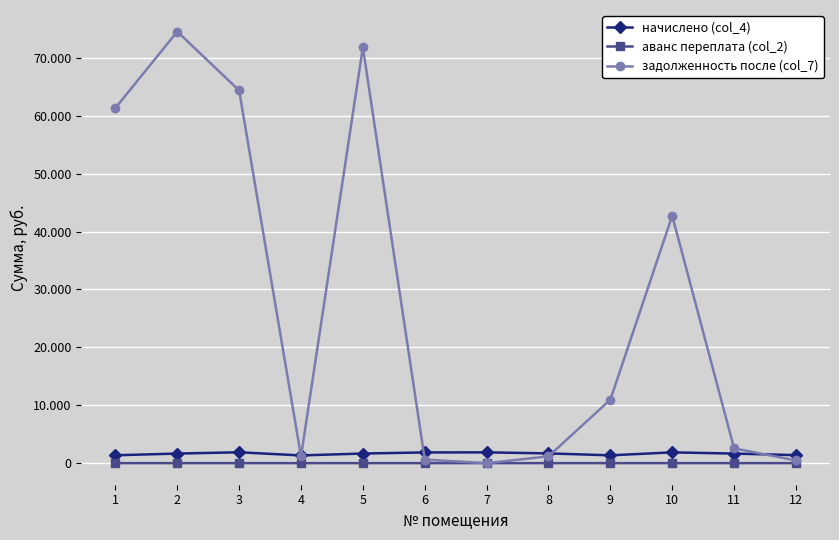

What are all the series names shown in the legend?

начислено (col_4), аванс переплата (col_2), задолженность после (col_7)